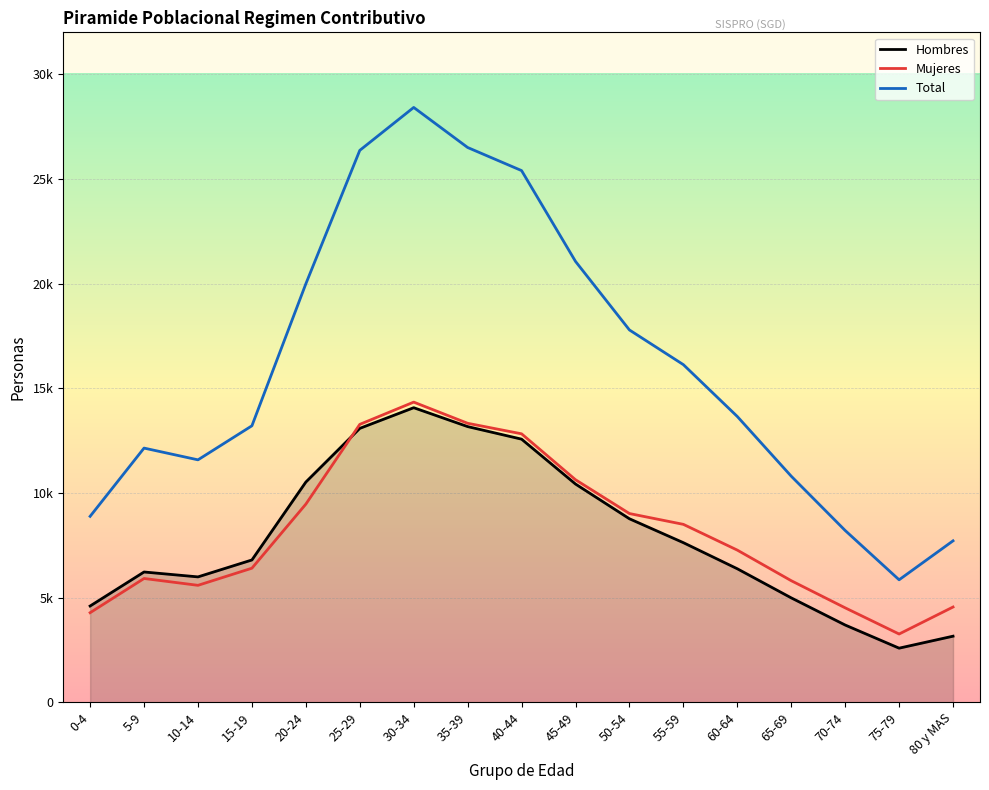

Does the chart have visible grid lines?

Yes